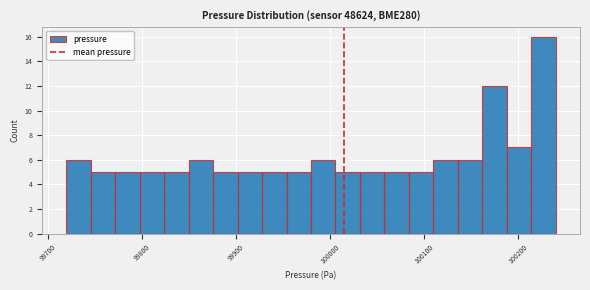

Around what value on the x-axis is the tallest bar? Give the approximate position of its centre, as read against the axis.

100230